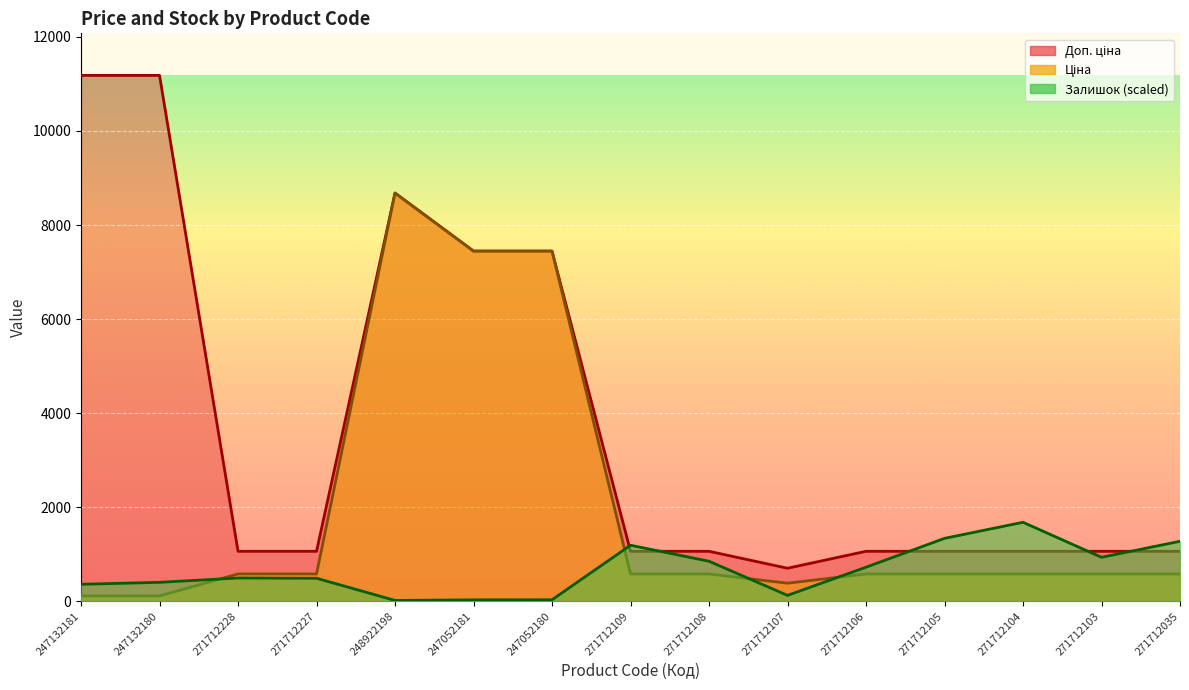

Reading left to right, transcribe all the data shown in this chart.

Ціна: 247132181=111.8	247132180=111.8	271712228=578.1	271712227=578.1	248922198=8679.5	247052181=7444.6	247052180=7444.6	271712109=578.1	271712108=578.1	271712107=381.6	271712106=578.1	271712105=578.1	271712104=578.1	271712103=578.1	271712035=578.1
Доп. ціна: 247132181=11182.0	247132180=11182.0	271712228=1060.0	271712227=1060.0	248922198=8679.5	247052181=7444.6	247052180=7444.6	271712109=1060.0	271712108=1060.0	271712107=700.0	271712106=1060.0	271712105=1060.0	271712104=1060.0	271712103=1060.0	271712035=1060.0
Залишок: 247132181=358.6	247132180=400.0	271712228=492.4	271712227=486.9	248922198=15.2	247052181=27.6	247052180=29.0	271712109=1189.0	271712108=848.3	271712107=122.8	271712106=721.4	271712105=1335.2	271712104=1677.3	271712103=932.4	271712035=1273.1